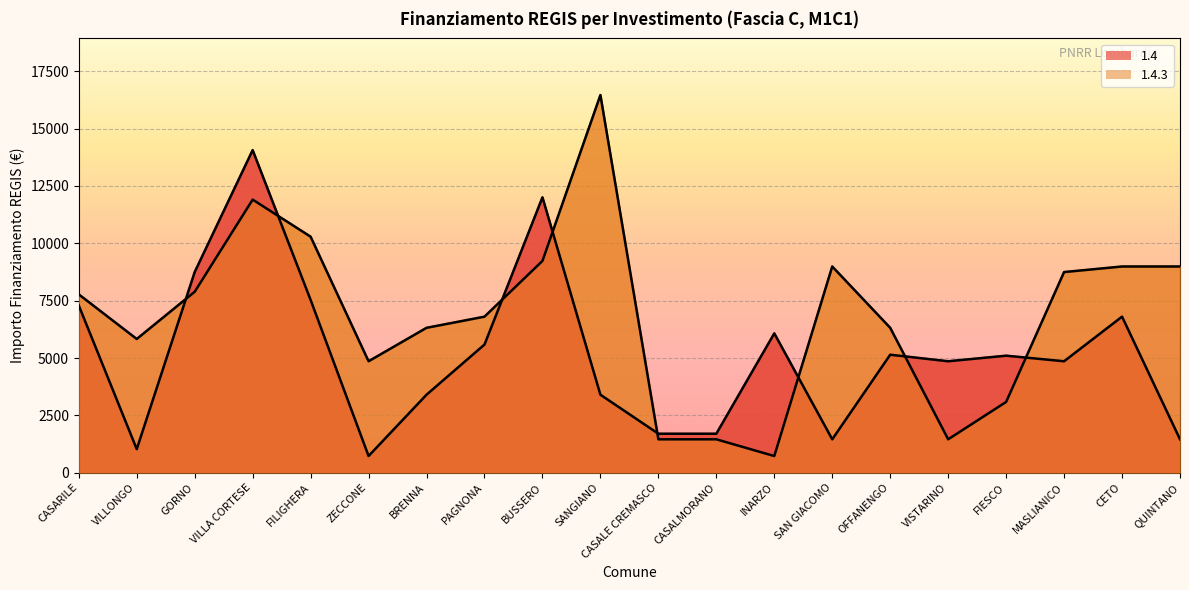

What is the smallest value displayed?

729